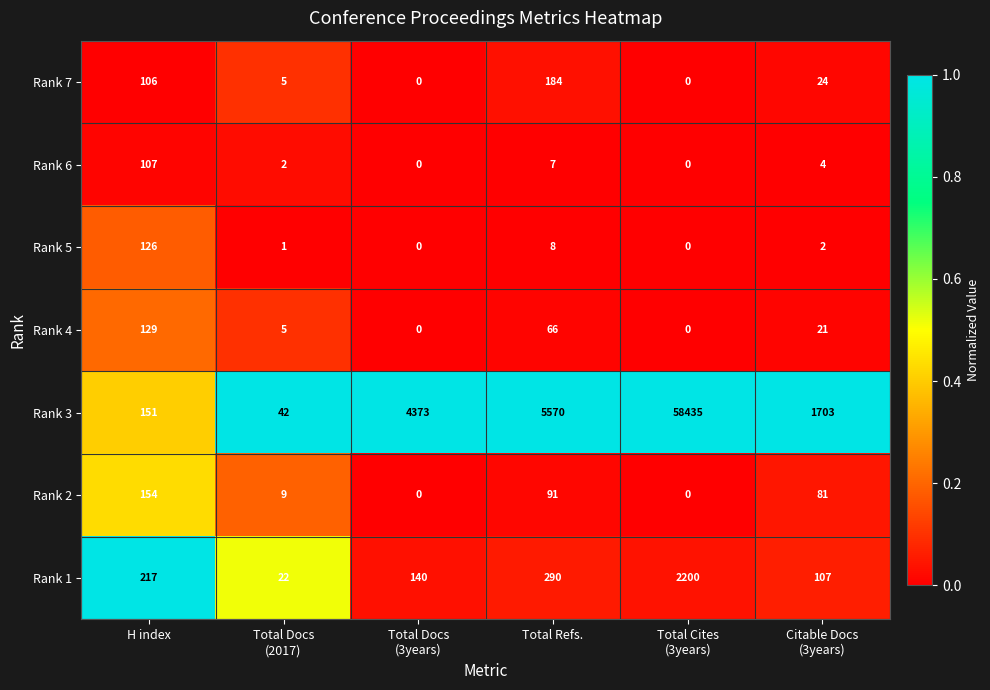

Between H index and Total Refs., which series saw the biggest shift?

Rank 3